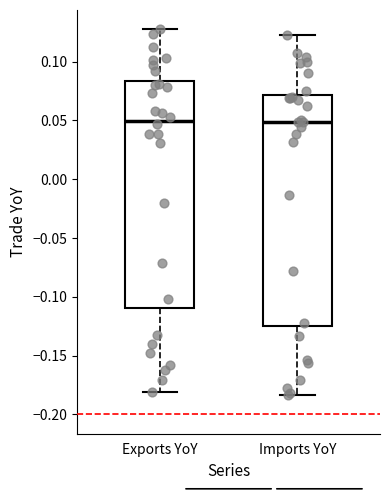

Where does the lower whisker of the box for Exports YoY end on the y-axis? The values are not printed on the chart, so give them approximately, as read against the axis.

-0.180